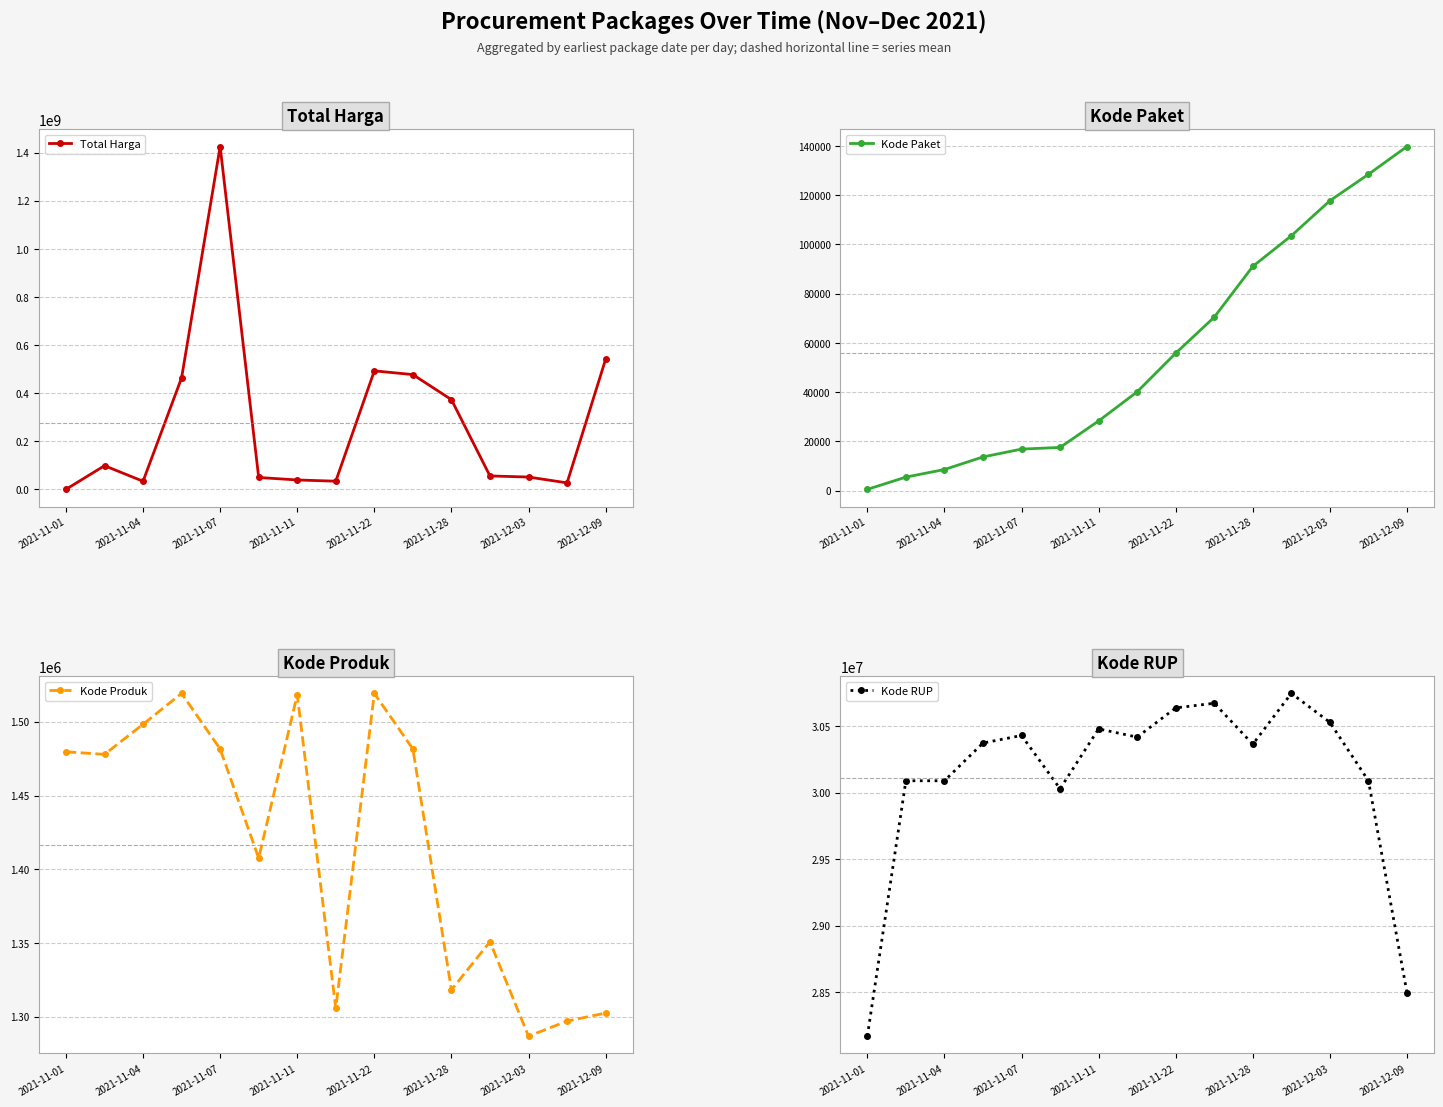

Reading left to right, list all the values displayed in this chart.

Total Harga: 333600	98772570	34000000	464002100	1425867900	49730040	39440000	34292000	493000000	477600000	373404000	56152800	51601000	27412000	541071000
Kode Paket: 464	5449	8530	13652	16823	17509	28271	40112	55826	70453	91101	103541	117783	128516	139817
Kode Produk: 1479674	1477921	1498322	1519264	1481562	1407595	1518309	1305852	1519260	1481562	1318333	1350905	1286873	1297110	1302598
Kode RUP: 28171087	30089034	30089034	30372232	30428912	30029068	30478474	30416731	30636058	30670893	30363247	30745112	30527421	30089034	28497118